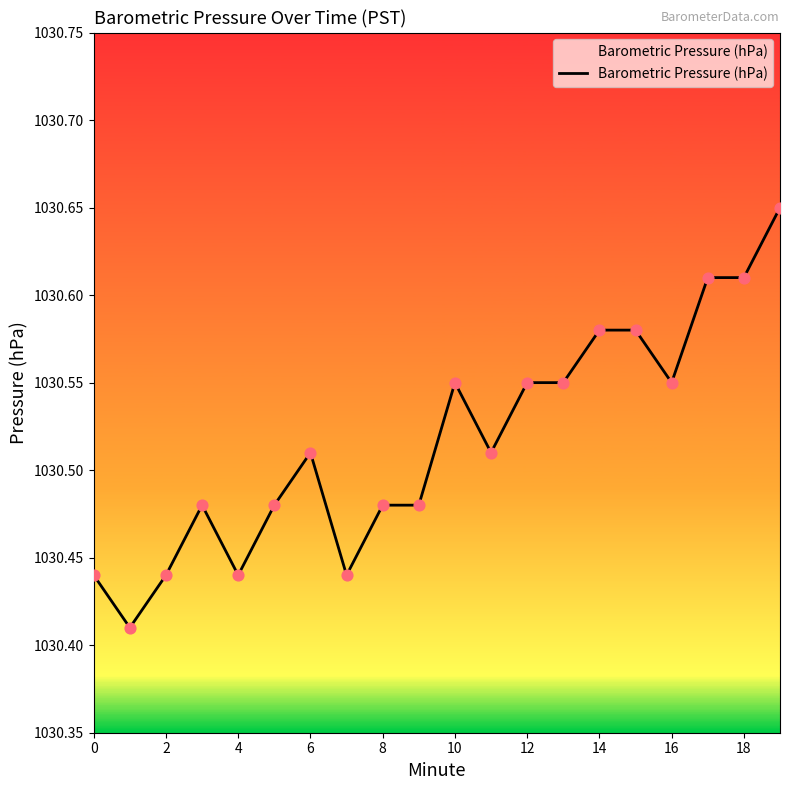

Is this an area chart (filled region under the line)?

Yes